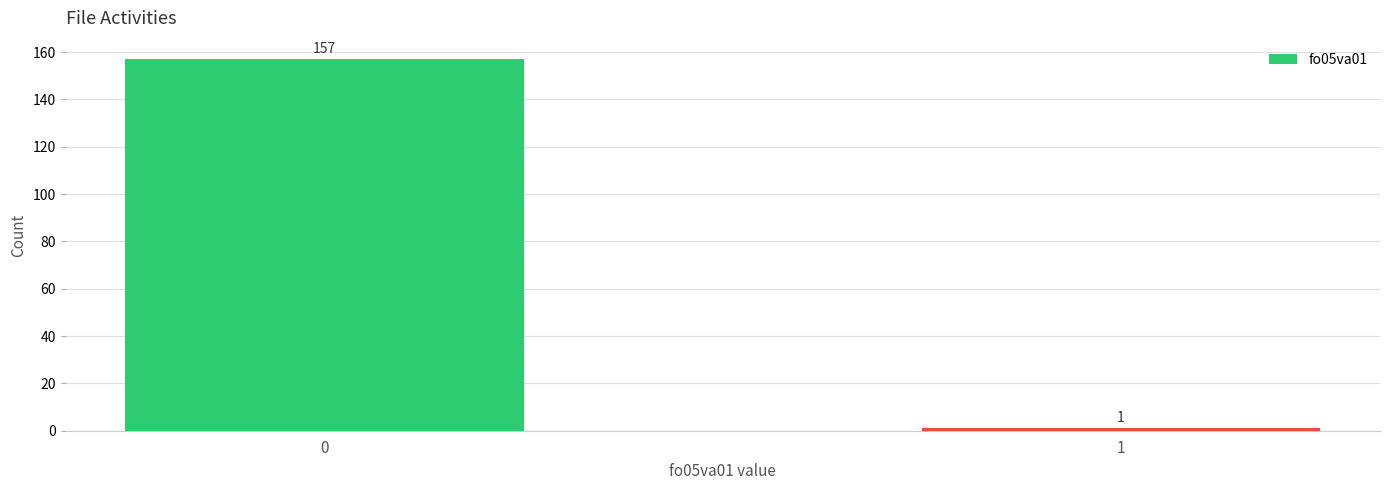

Reading right to left, extract all data points from this chart.

1	157